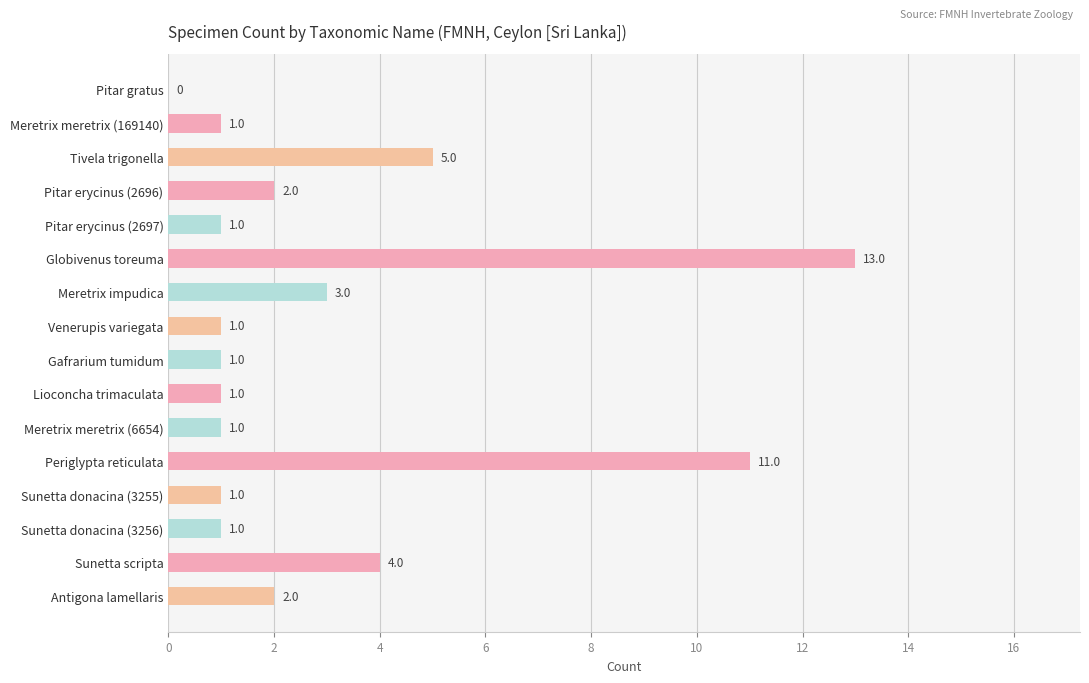

What is the change in value from Globivenus toreuma to Antigona lamellaris?

-11